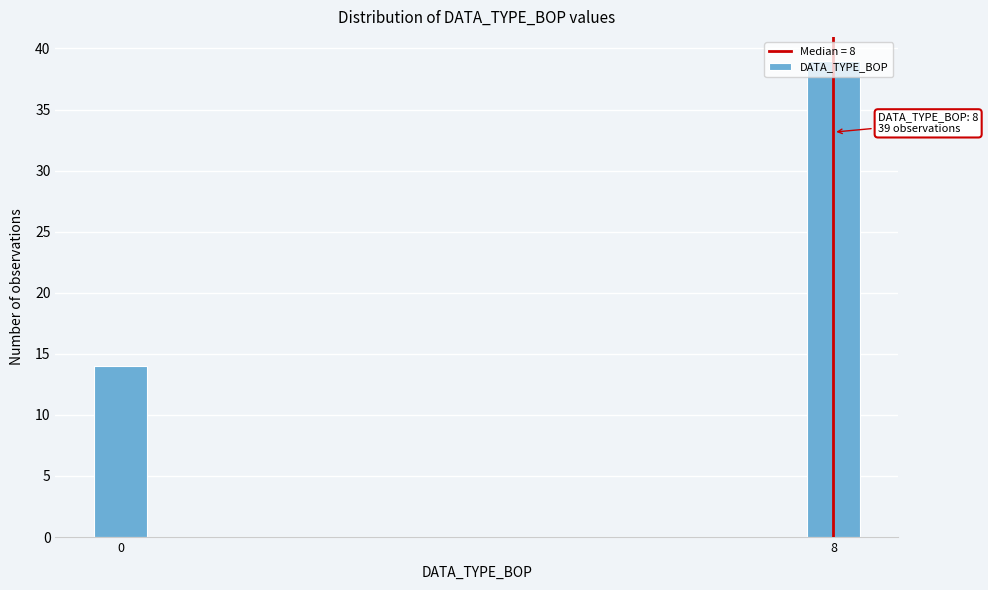

What is the difference between the values at 0 and 8?

25